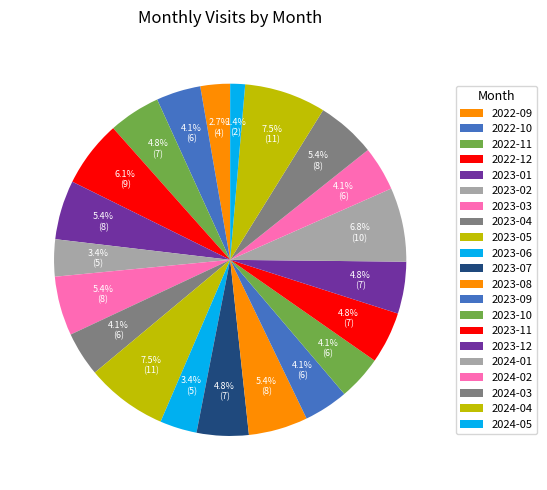

How many segments does this pie chart have?

21